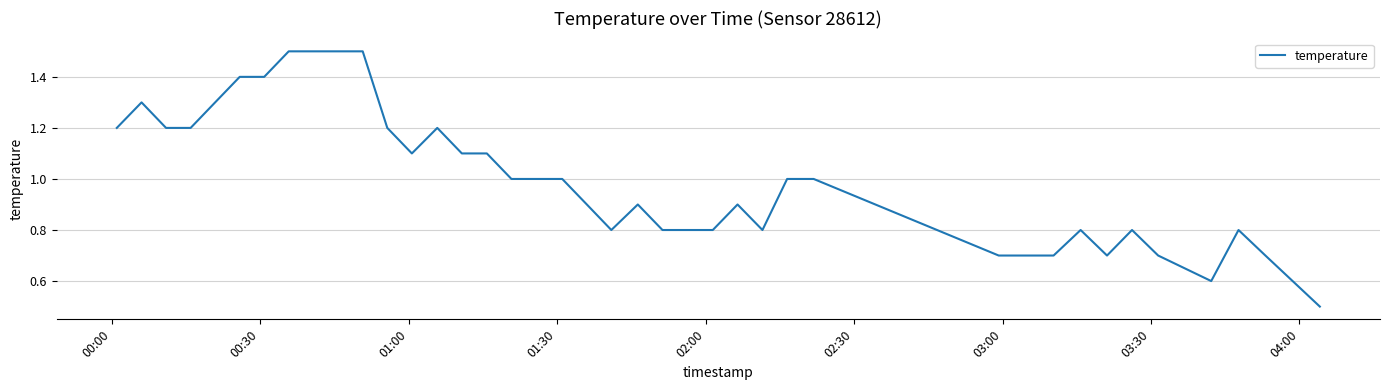

What is the minimum value shown in the chart?

0.5